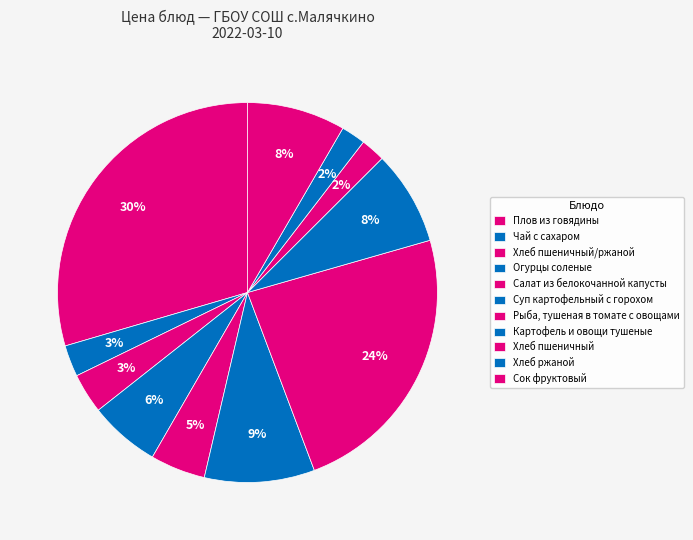

How many slices are in this pie chart?

11